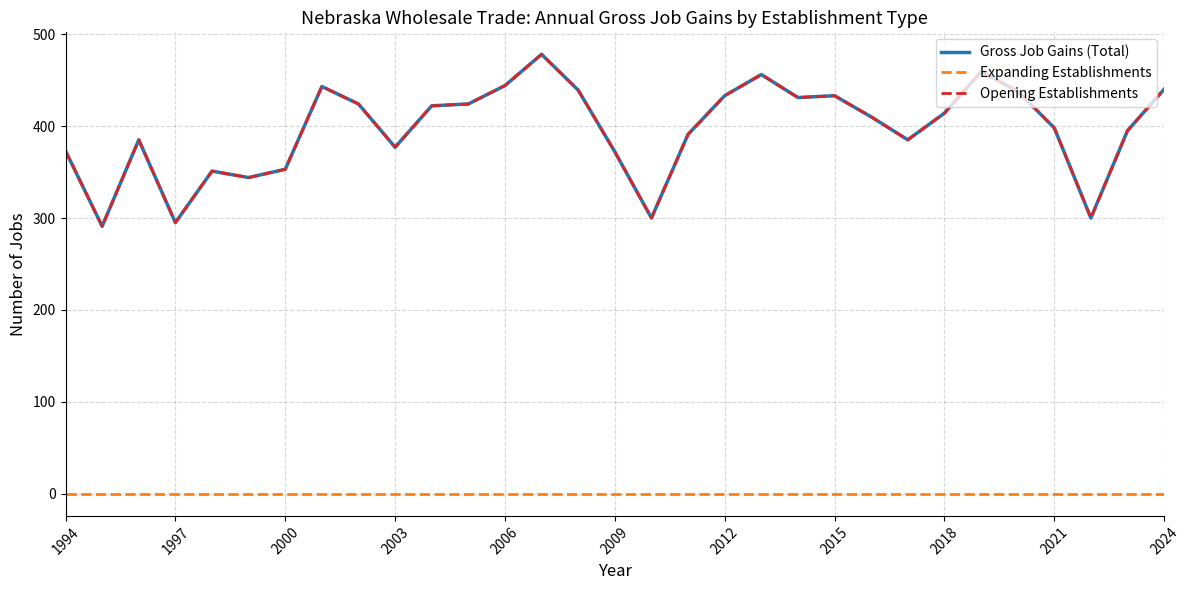

How many lines are shown in the chart?

3